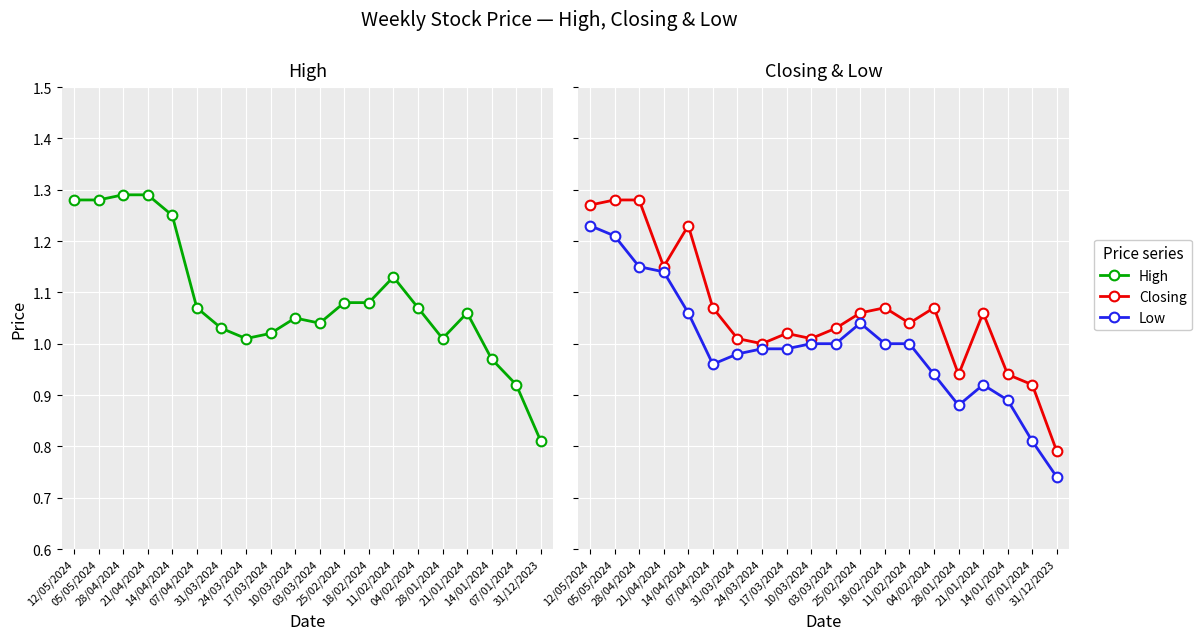

Reading left to right, transcribe all the data shown in this chart.

High: 1.3	1.3	1.3	1.3	1.2	1.1	1.0	1.0	1.0	1.1	1.0	1.1	1.1	1.1	1.1	1.0	1.1	1.0	0.9	0.8
Closing: 1.3	1.3	1.3	1.1	1.2	1.1	1.0	1.0	1.0	1.0	1.0	1.1	1.1	1.0	1.1	0.9	1.1	0.9	0.9	0.8
Low: 1.2	1.2	1.1	1.1	1.1	1.0	1.0	1.0	1.0	1.0	1.0	1.0	1.0	1.0	0.9	0.9	0.9	0.9	0.8	0.7